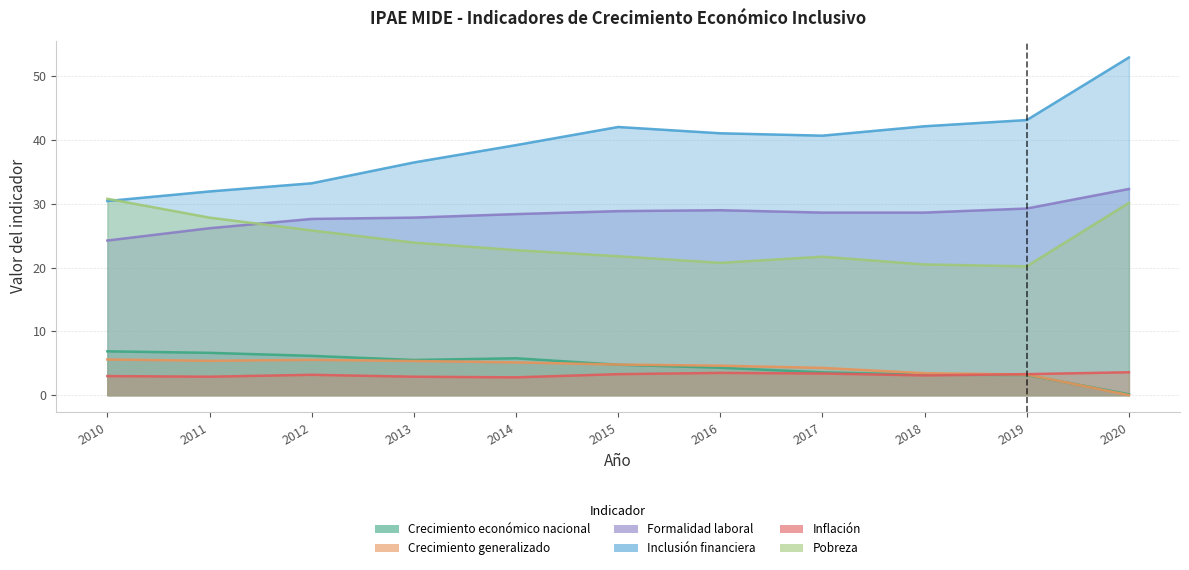

What is the total value across all series at 2015?

105.5